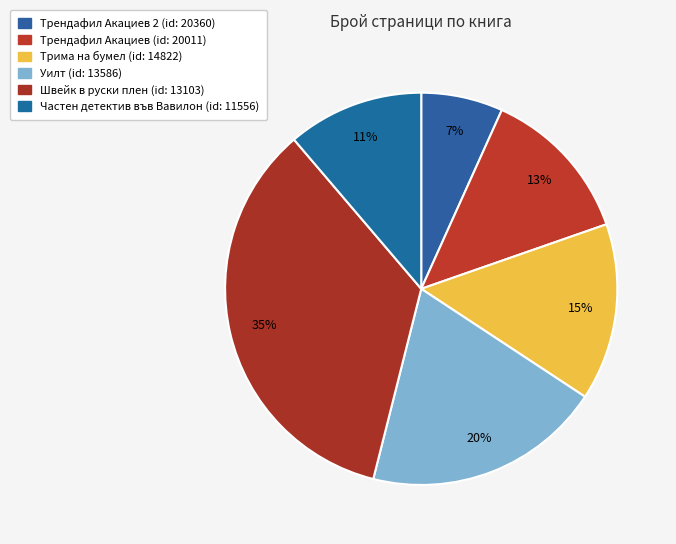

Count the number of slices in the pie.

6